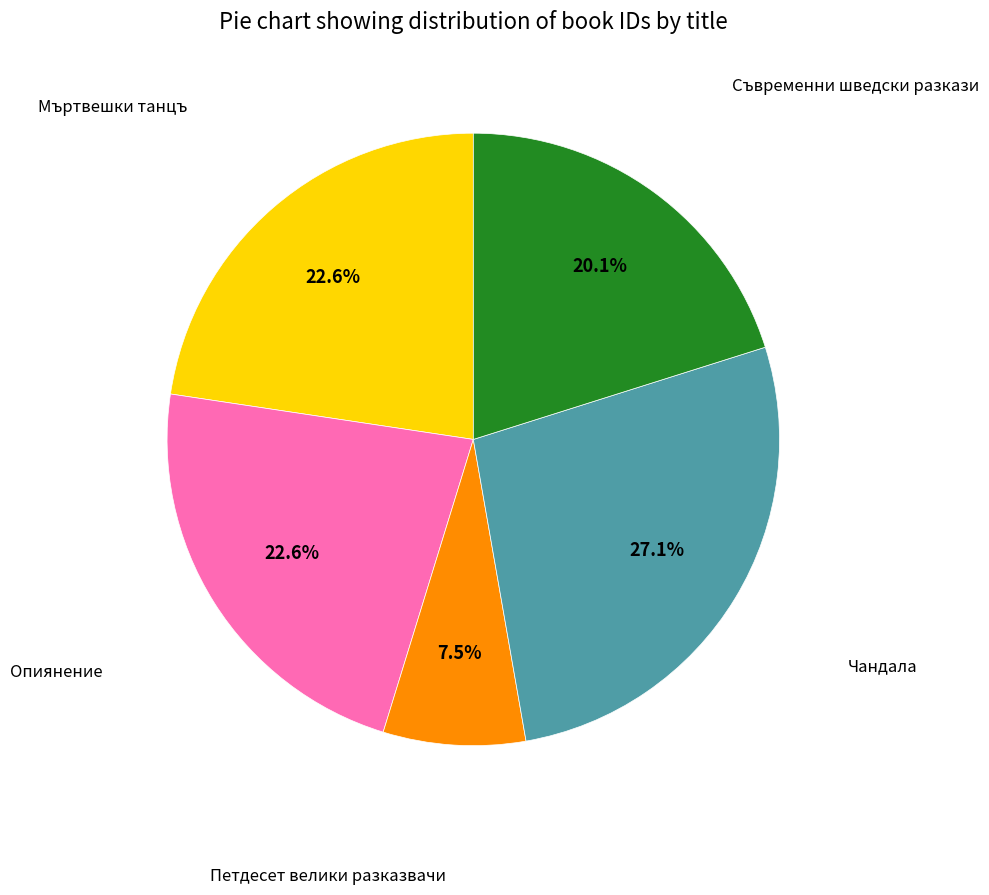

Is there a majority slice in this chart?

No